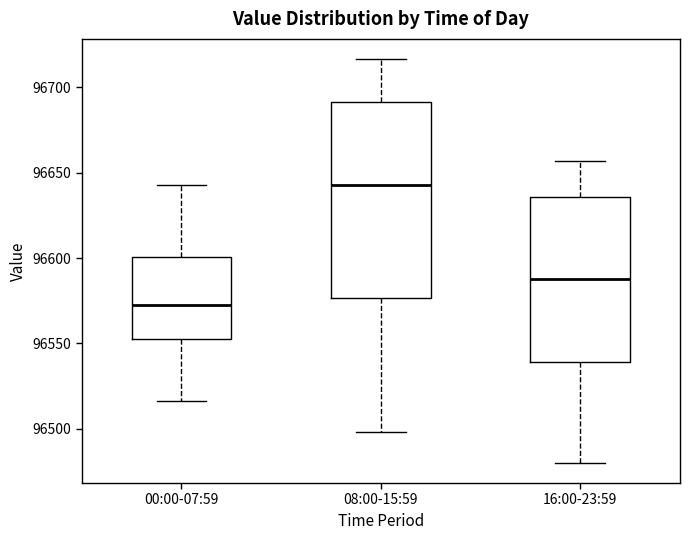

Reading left to right, read every box against the y-axis: the position of its median line, the range the box covers, and the ends of its whiskers. The values are not printed on the chart, so give them approximately, as read against the axis.

00:00-07:59: median 96575, box 96550 to 96600, whiskers 96515 to 96645
08:00-15:59: median 96645, box 96575 to 96690, whiskers 96500 to 96715
16:00-23:59: median 96590, box 96540 to 96635, whiskers 96480 to 96655